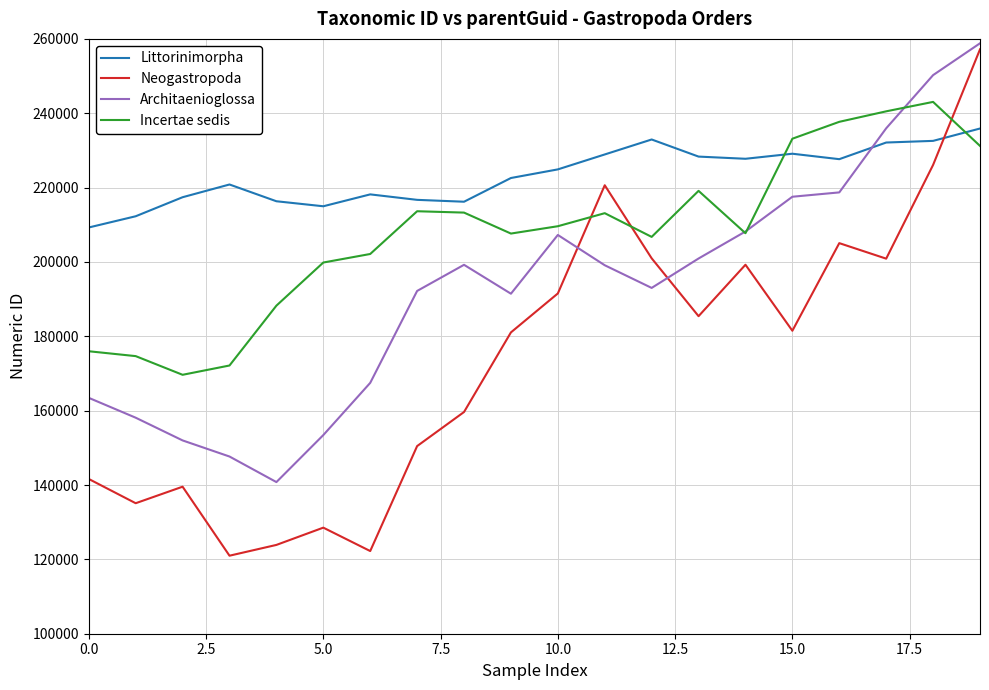

After their last crossing, which series has the higher values: Littorinimorpha or Neogastropoda?

Neogastropoda